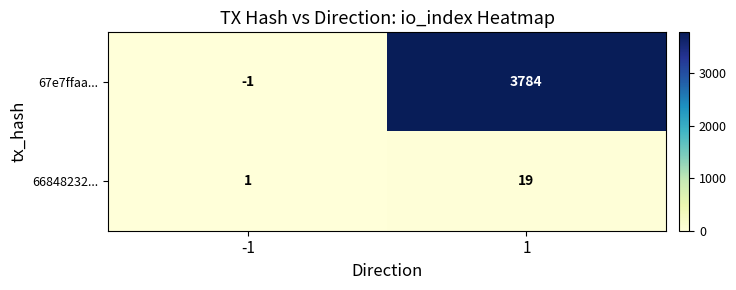

Which category has the lowest value across all series?

-1